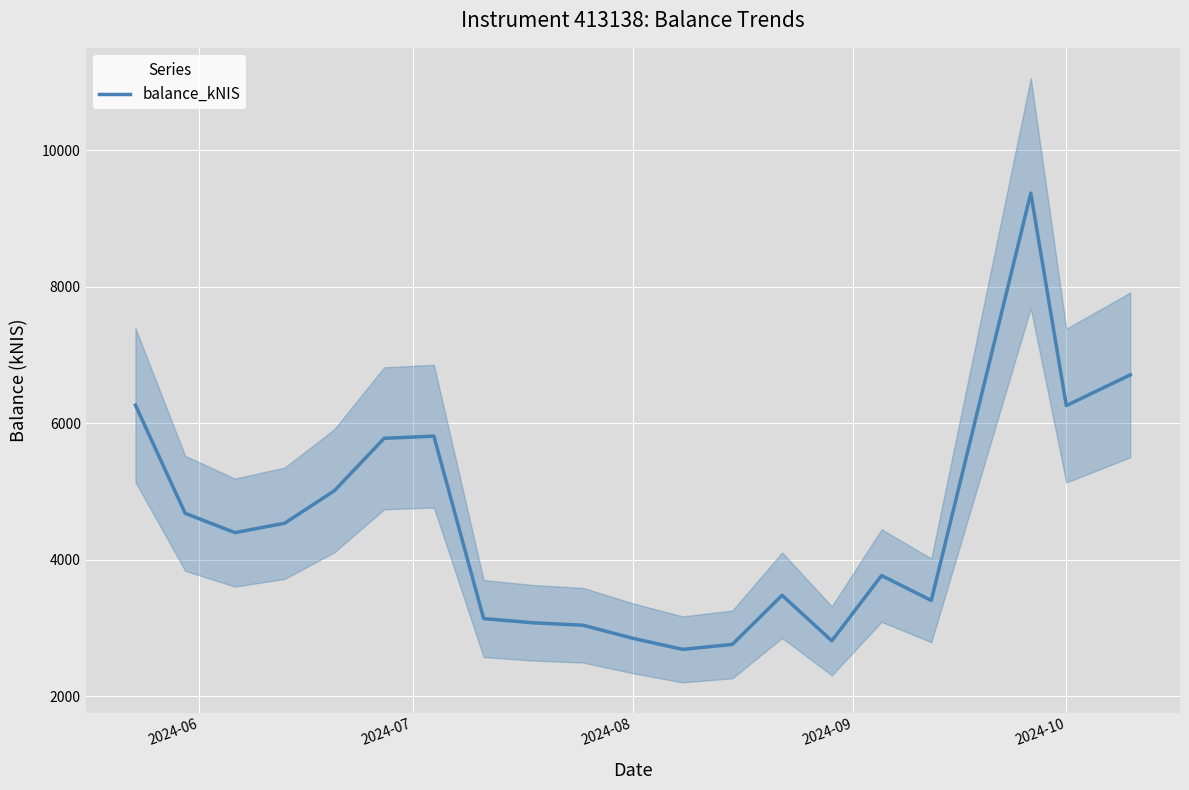

How many interior local valleys (lower than both neighbors) does the data have?

5